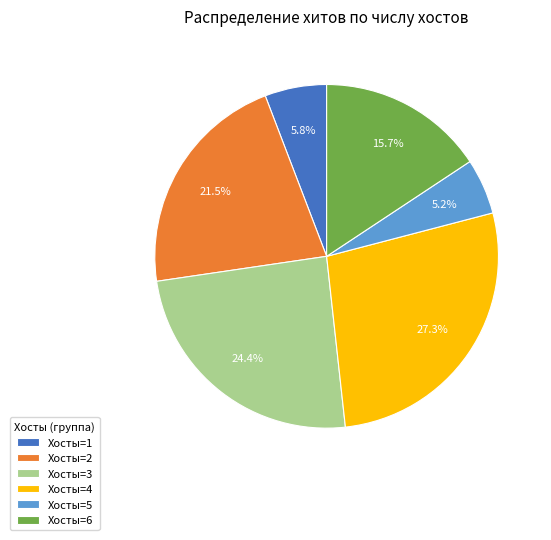

Rank the categories by value from highest to lowest.

Хосты=4, Хосты=3, Хосты=2, Хосты=6, Хосты=1, Хосты=5